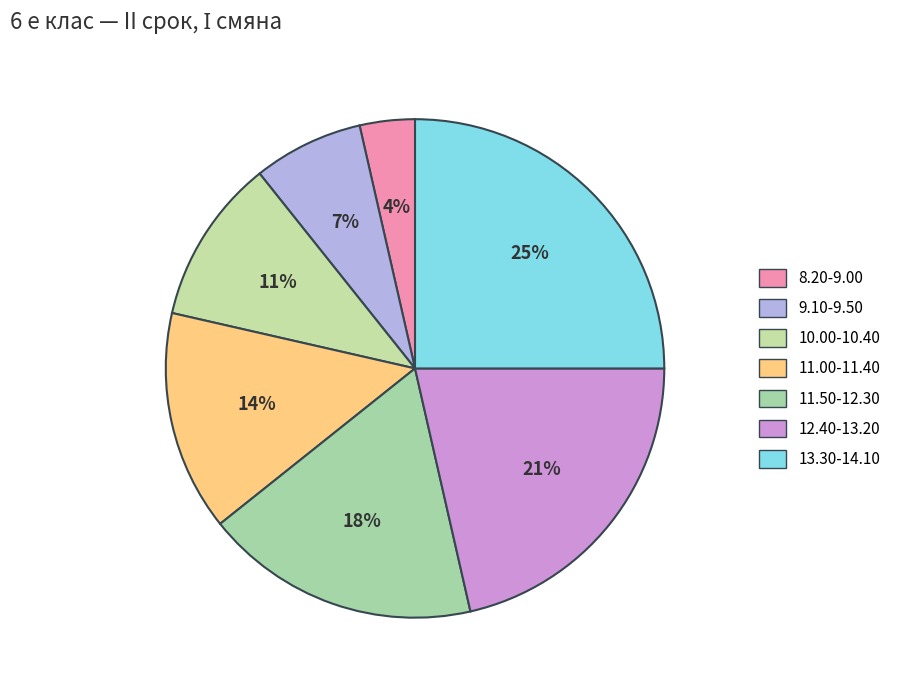

True or false: 12.40-13.20 accounts for 11% of the total.

False